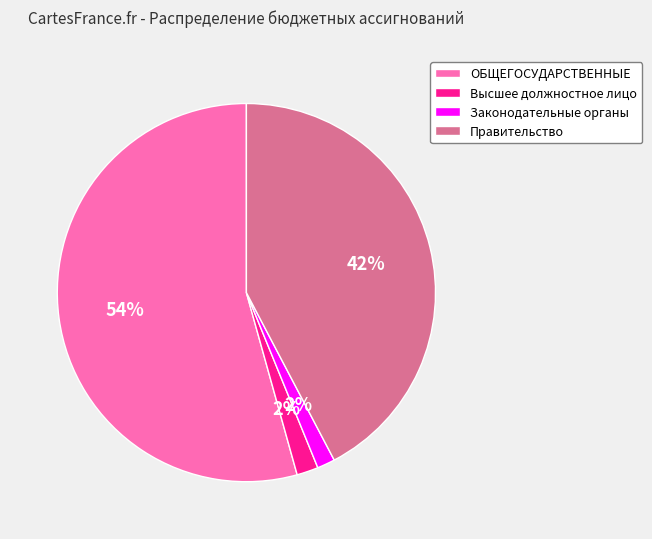

Is there a majority slice in this chart?

Yes